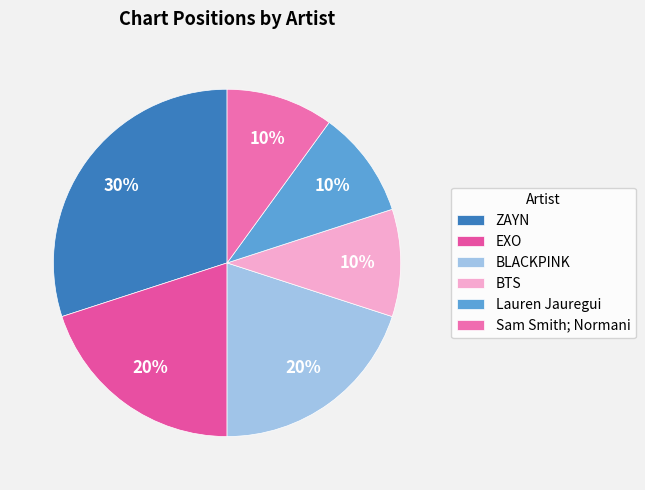

Combined, what portion of the pie is EXO and BLACKPINK?

40.0%